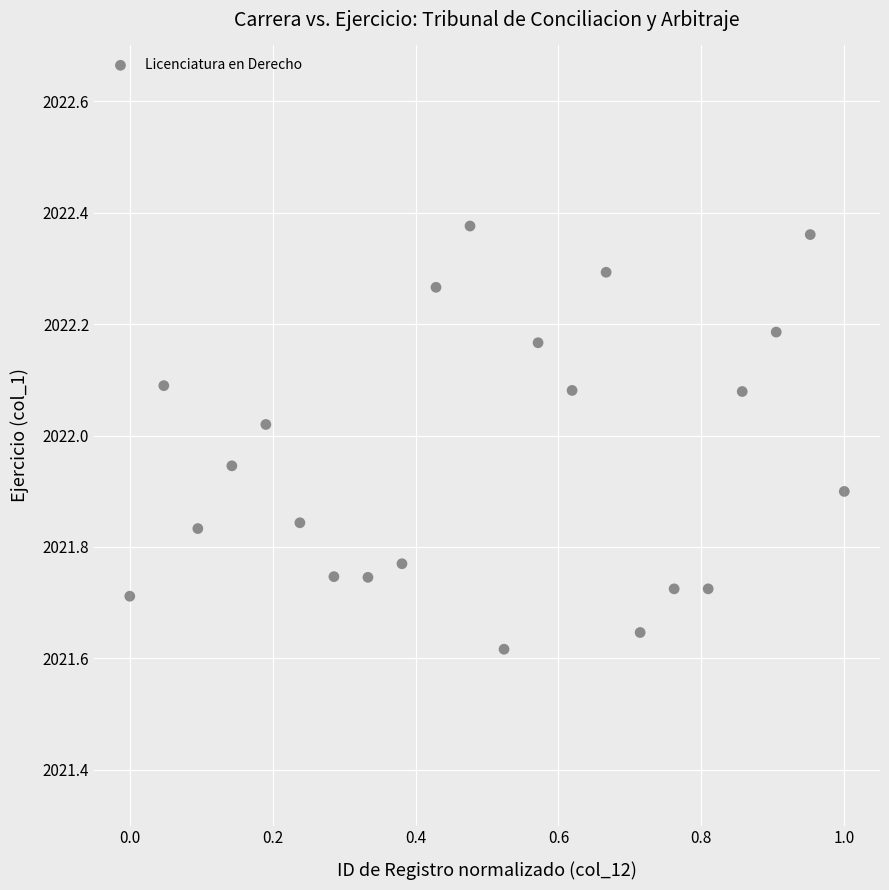

What is the range of X values (max minus min)?

1.0